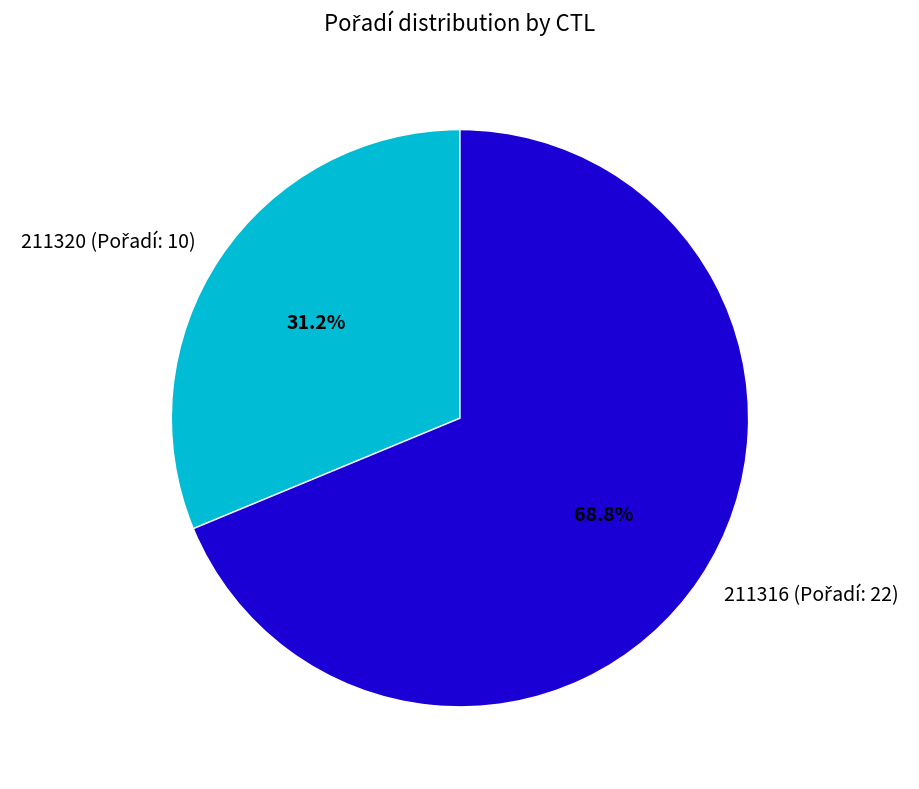

Does any single category account for the majority?

Yes